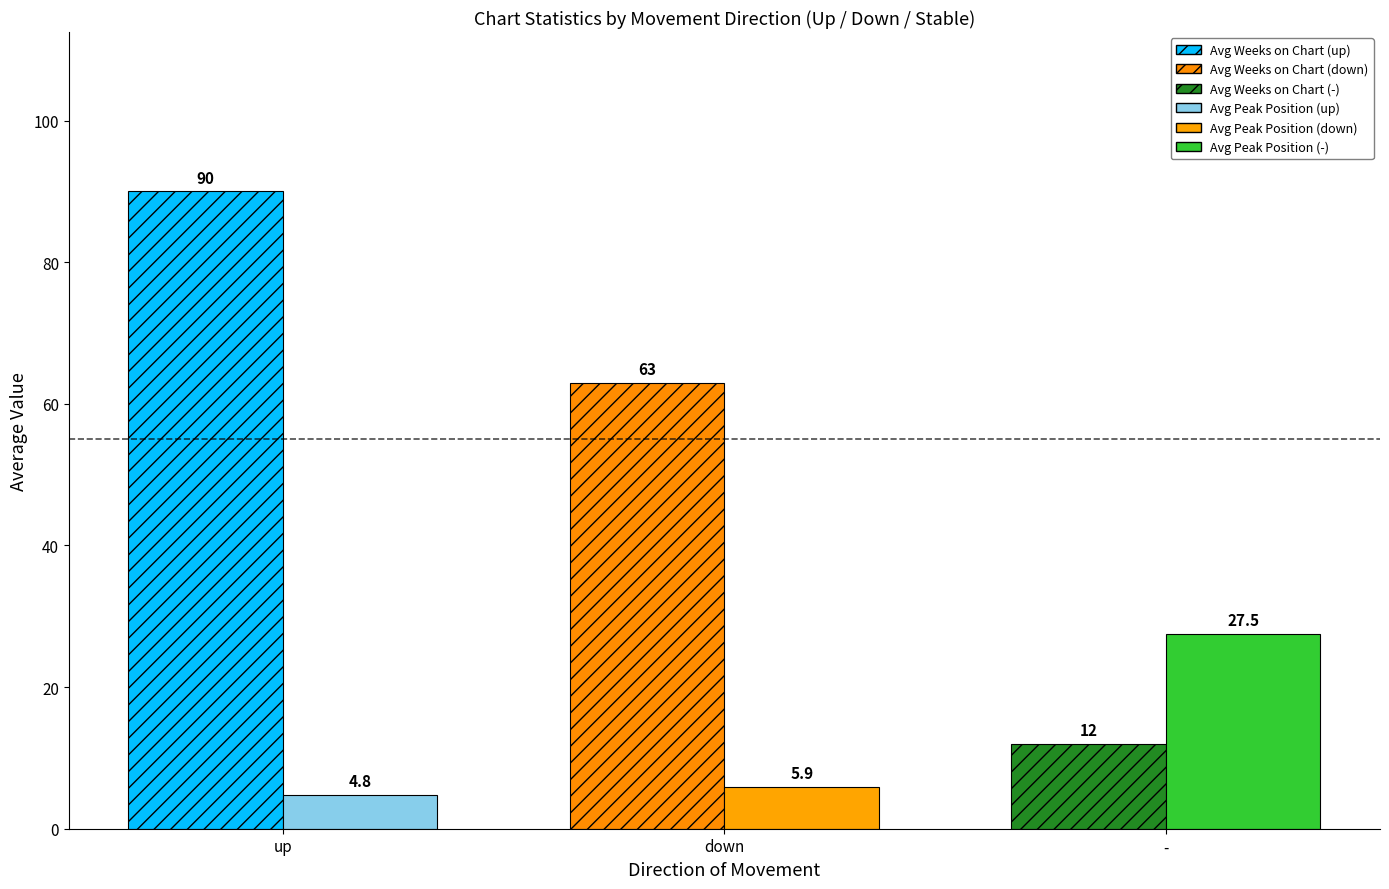

At which category is the sum across all series the highest?

up